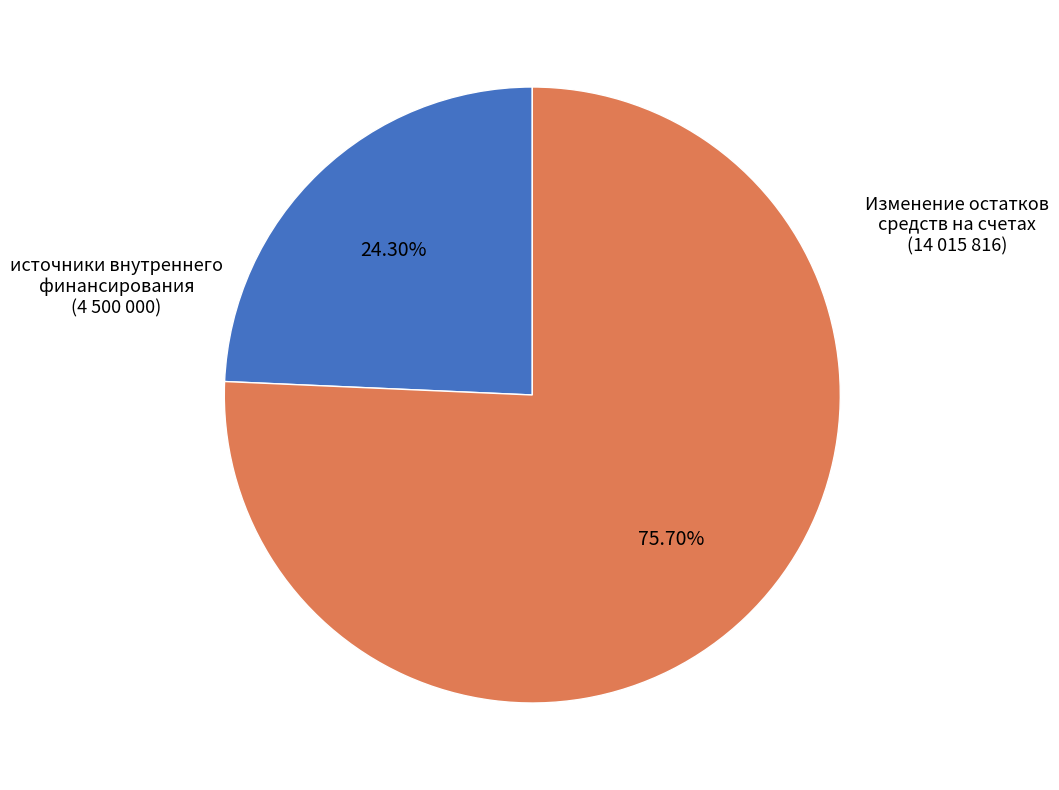

Between источники внутреннего финансирования (4 500 000) and Изменение остатков средств на счетах (14 015 816), which is larger?

Изменение остатков средств на счетах (14 015 816)